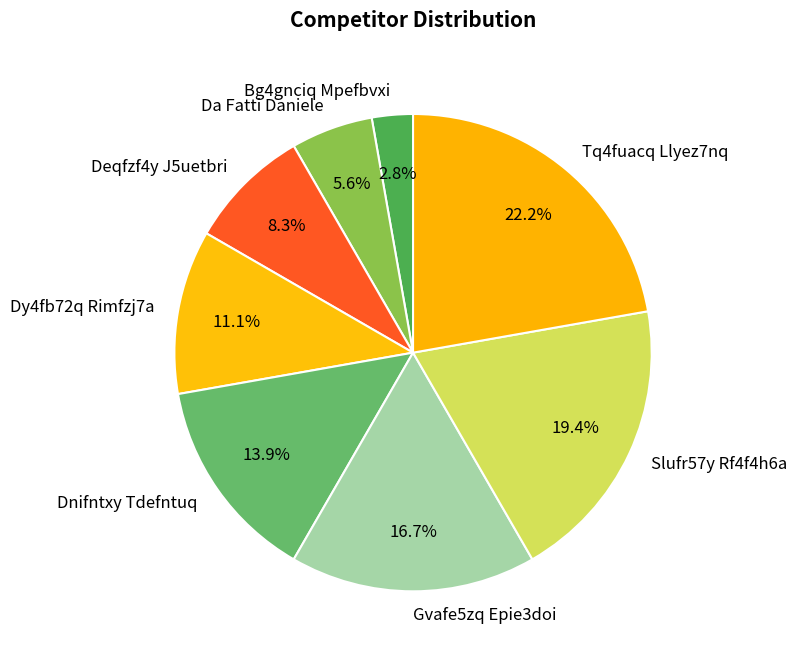

Rank the categories by value from lowest to highest.

Bg4gnciq Mpefbvxi, Da Fatti Daniele, Deqfzf4y J5uetbri, Dy4fb72q Rimfzj7a, Dnifntxy Tdefntuq, Gvafe5zq Epie3doi, Slufr57y Rf4f4h6a, Tq4fuacq Llyez7nq